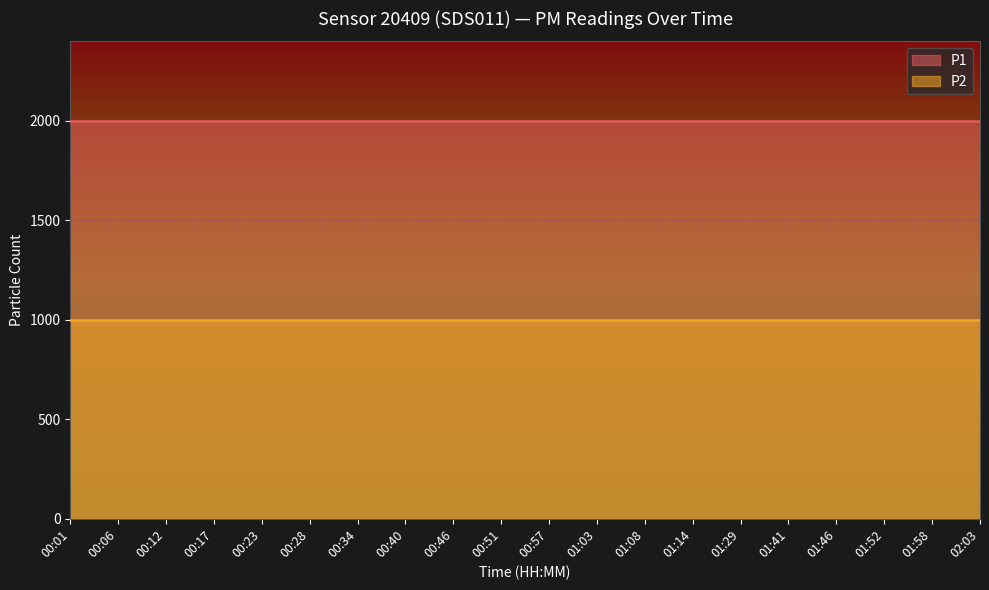

What is the sum of all P1 values?

39998.0